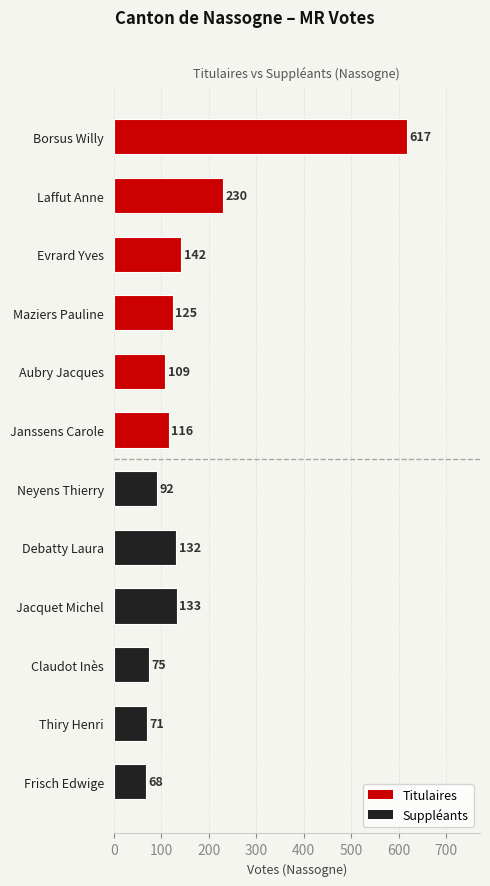

What is the average value?

159